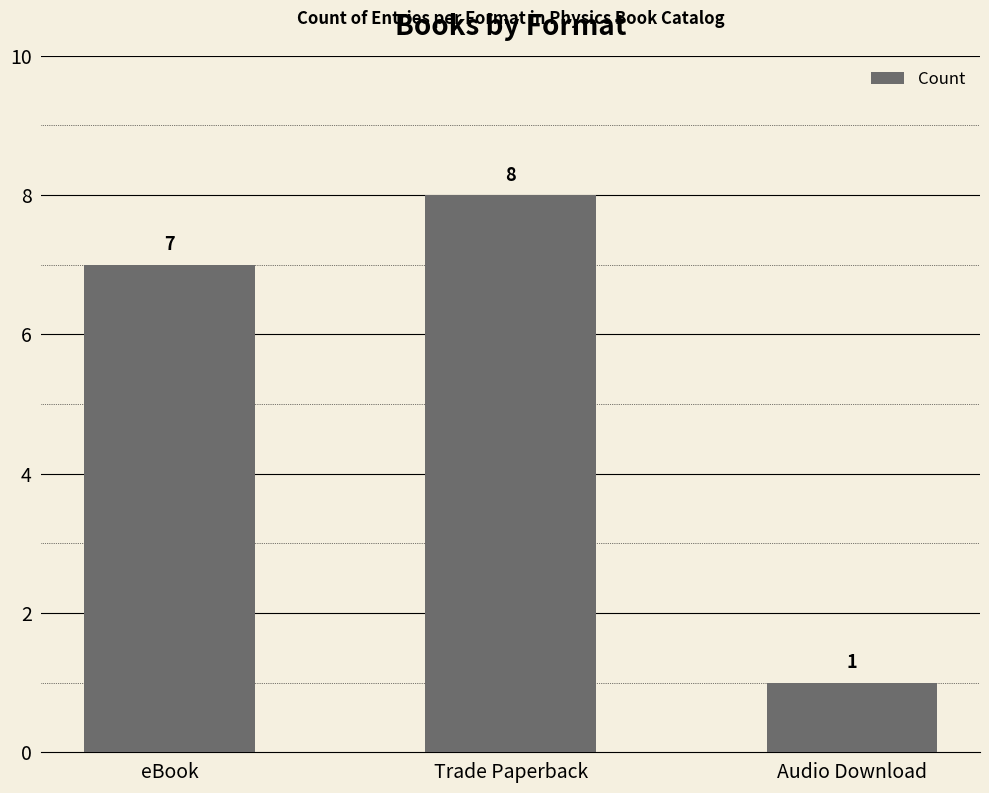

List the labels in order of value, smallest first.

Audio Download, eBook, Trade Paperback